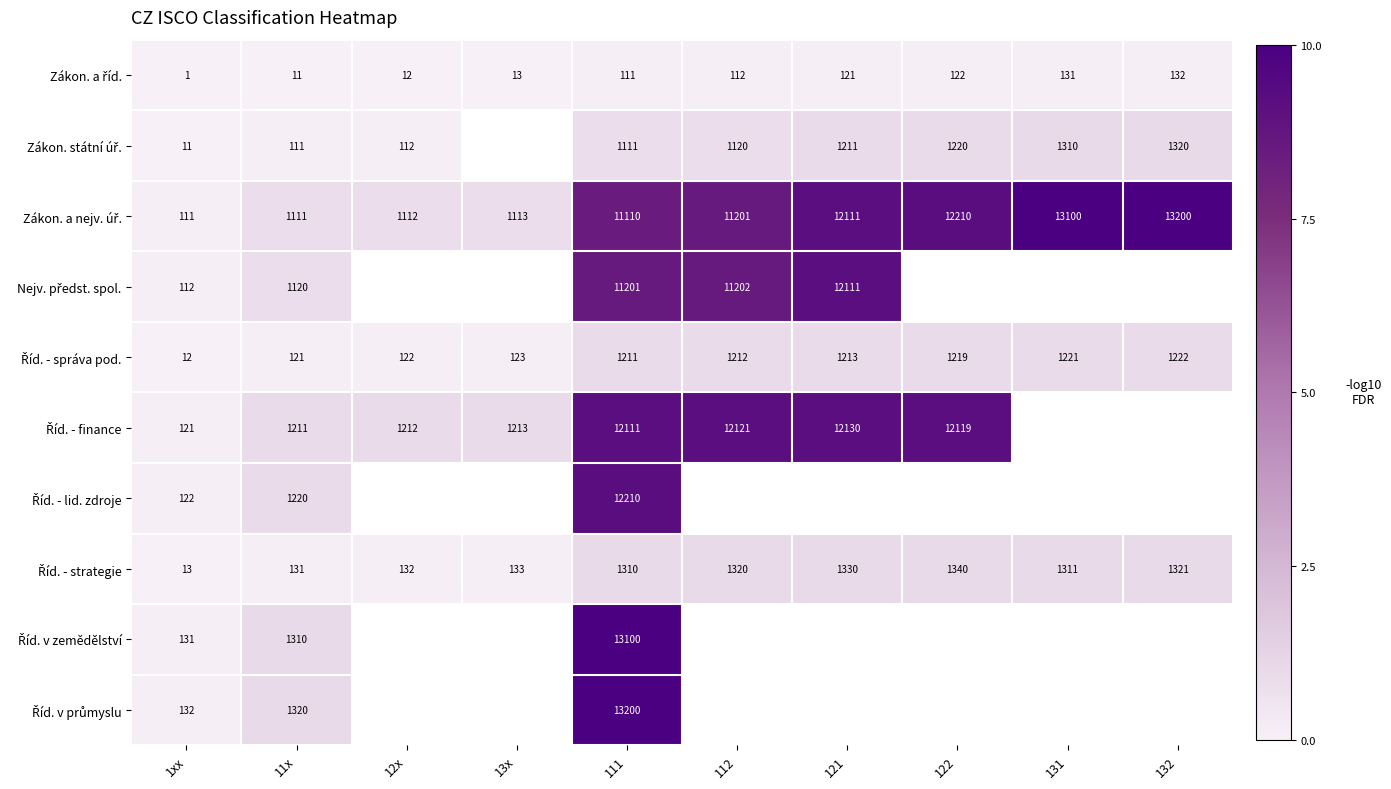

At how many categories does at least one series exceed 7?

6